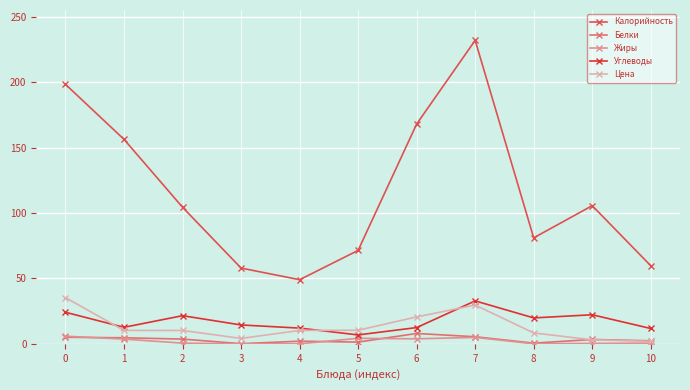

How many values in the Цена series exceed 10?

7